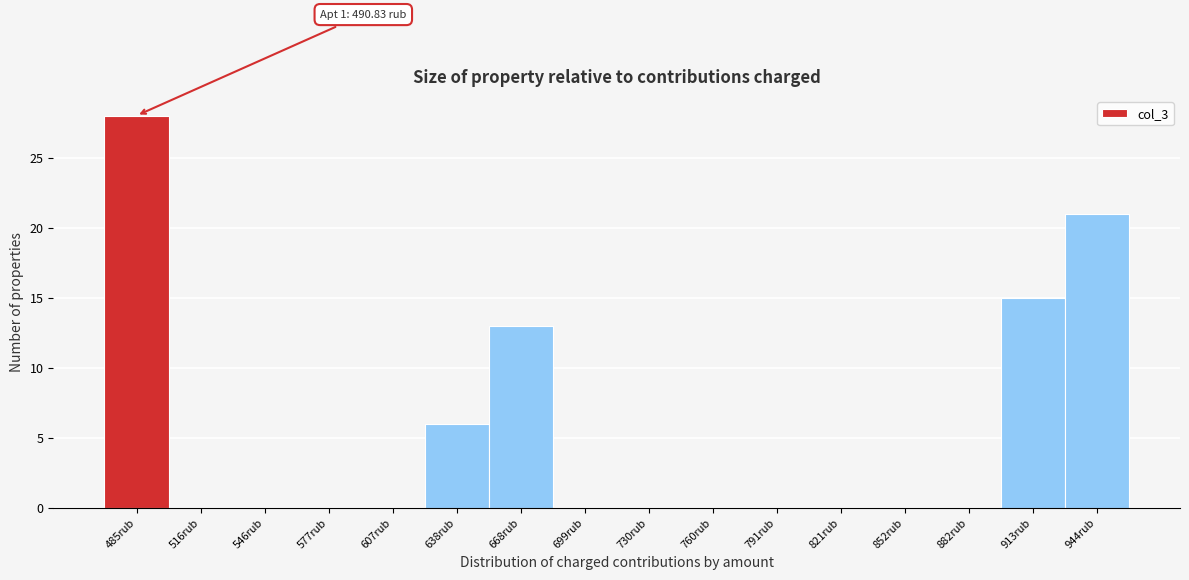

Over which range of the x-axis is the bar tallest?

470 to 500